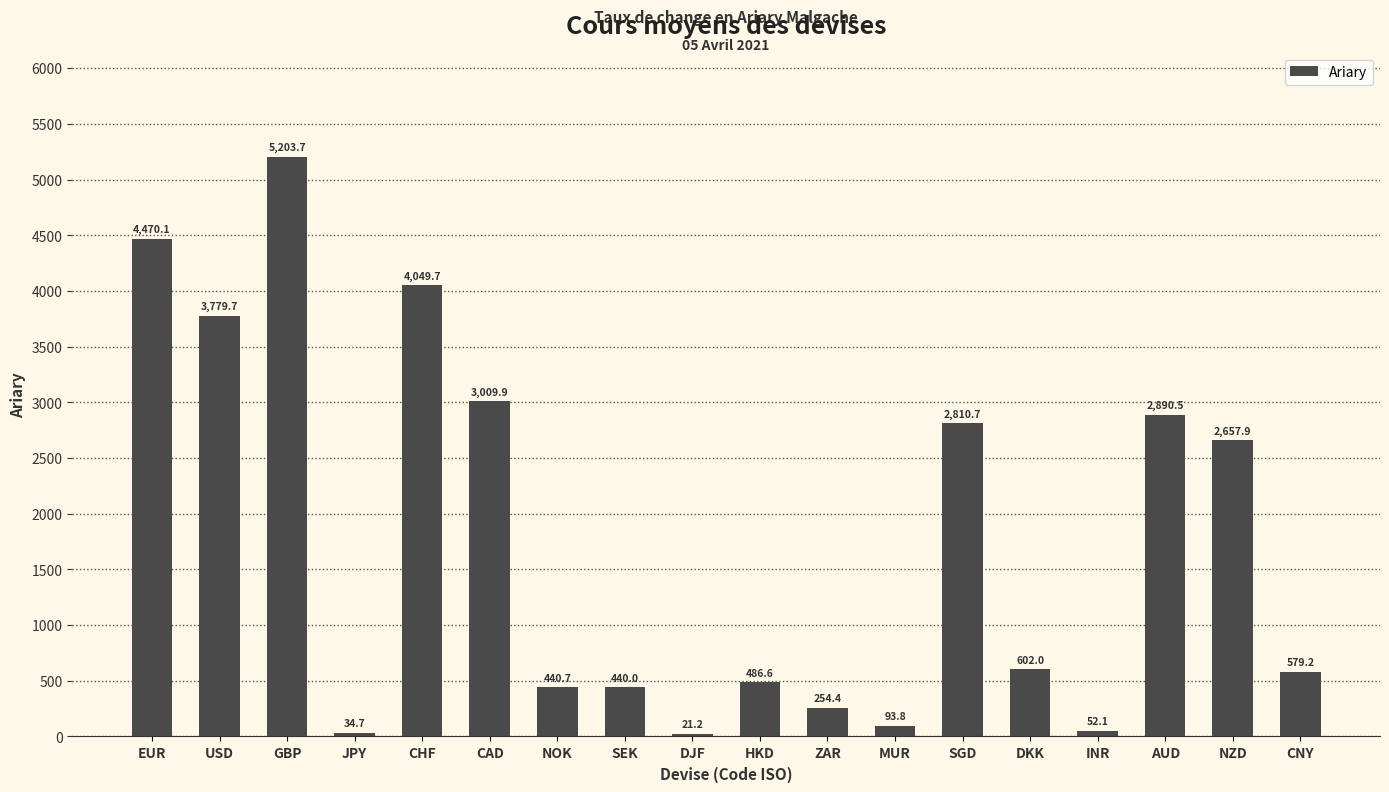

What is the average value?

1770.9